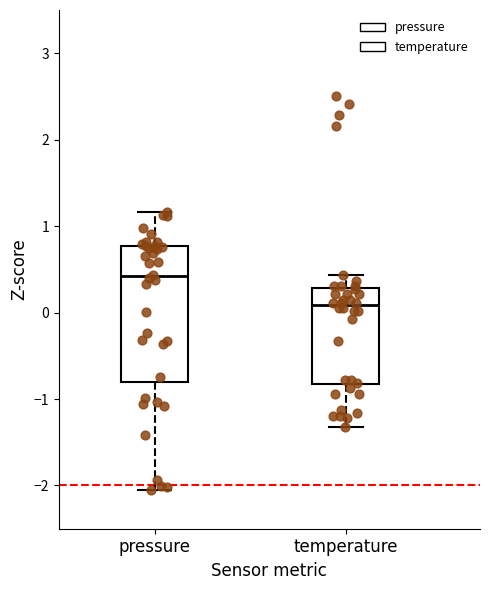

Which box is the tallest, from its lower edge to its upper edge?

pressure